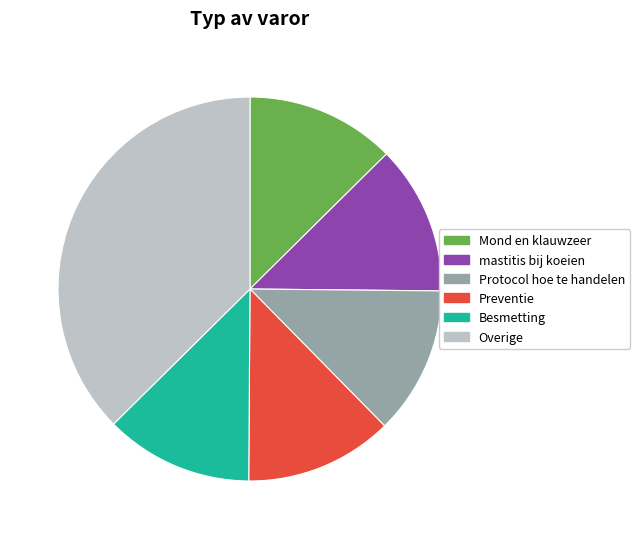

Count the number of slices in the pie.

6